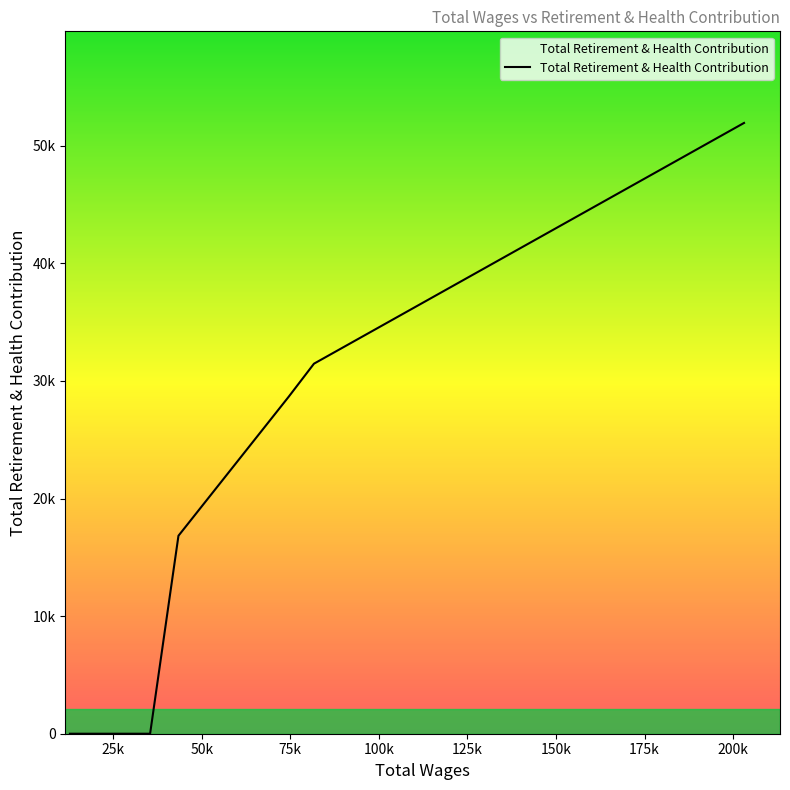

Does the chart have visible grid lines?

No